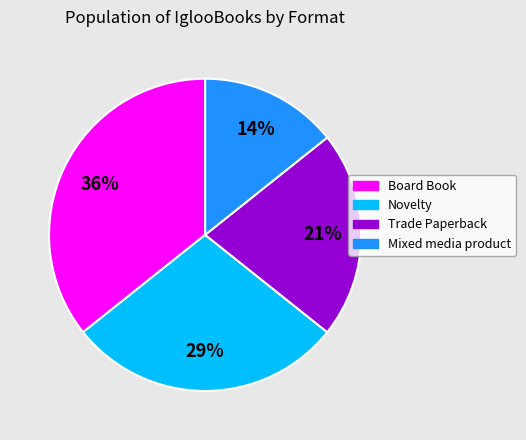

Count the number of slices in the pie.

4